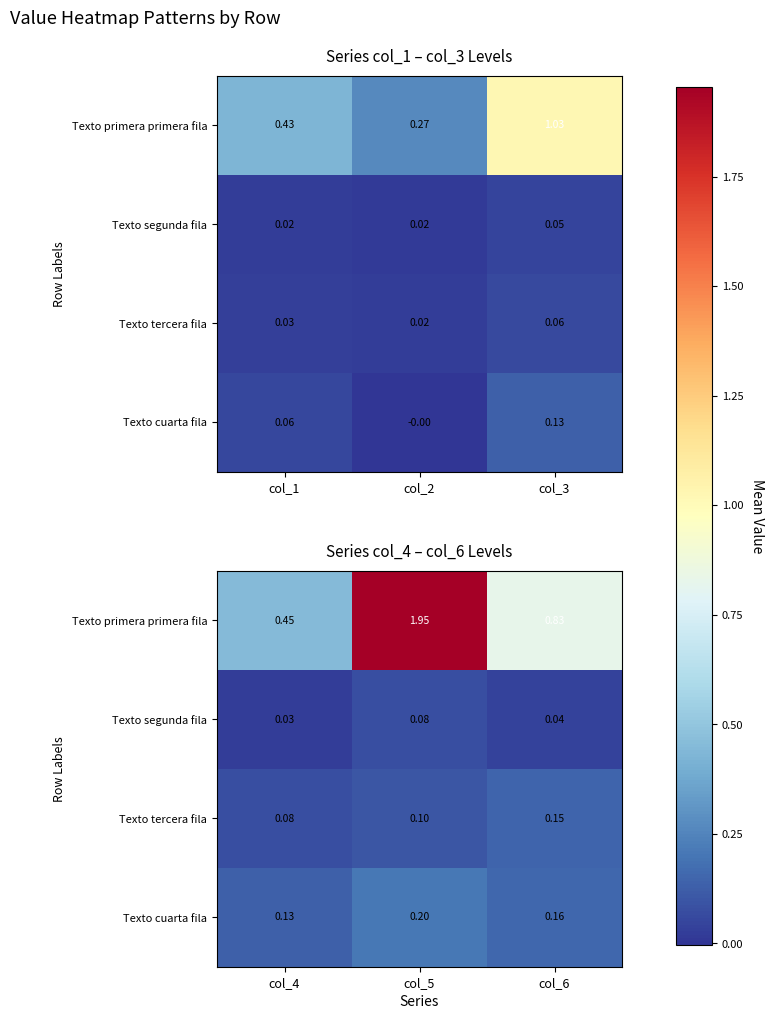

Does the chart contain any negative values?

No